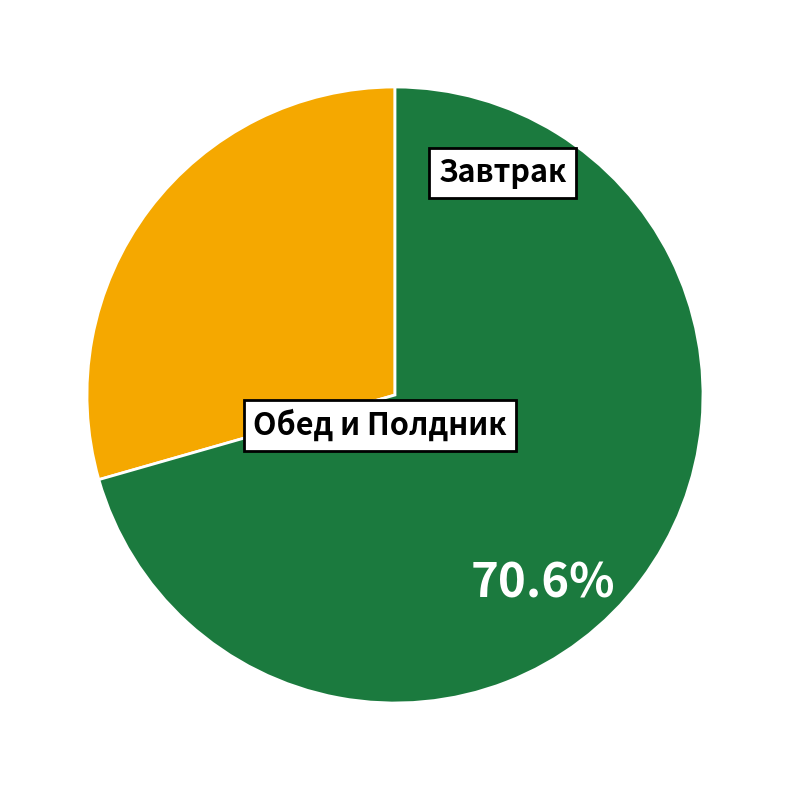

How many segments does this pie chart have?

2